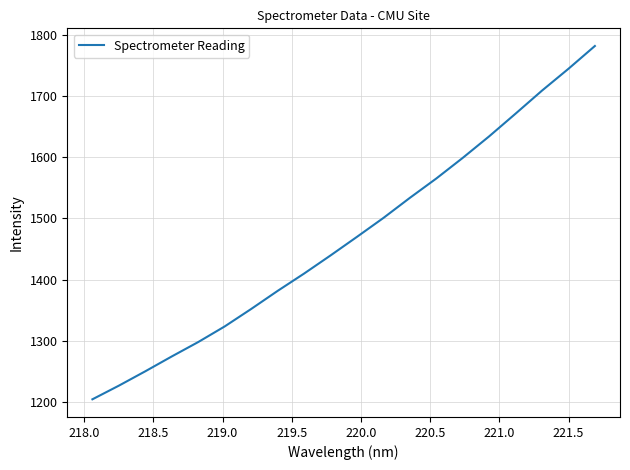

Is this an area chart (filled region under the line)?

No